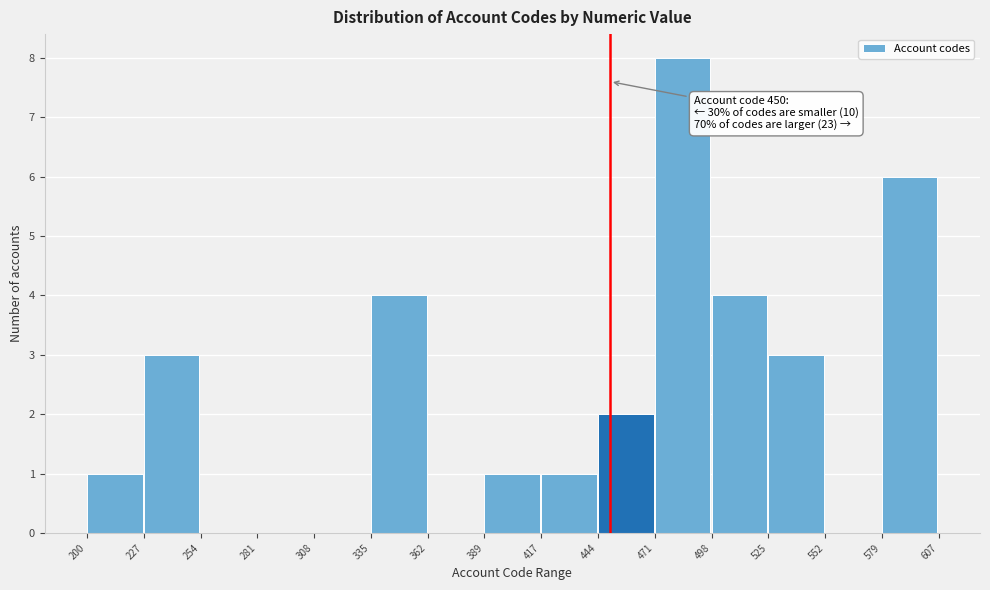

Which range on the x-axis has the tallest bar?

471 to 498